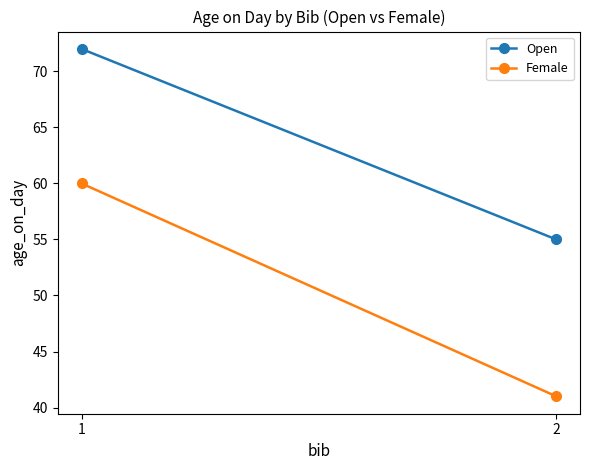

What is the value of the Open point at the 1st from the left?

72